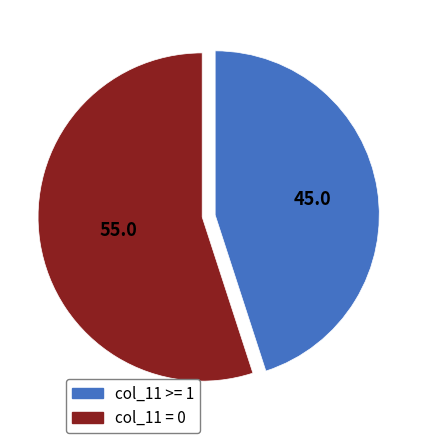

Rank the categories by value from lowest to highest.

col_11 >= 1, col_11 = 0